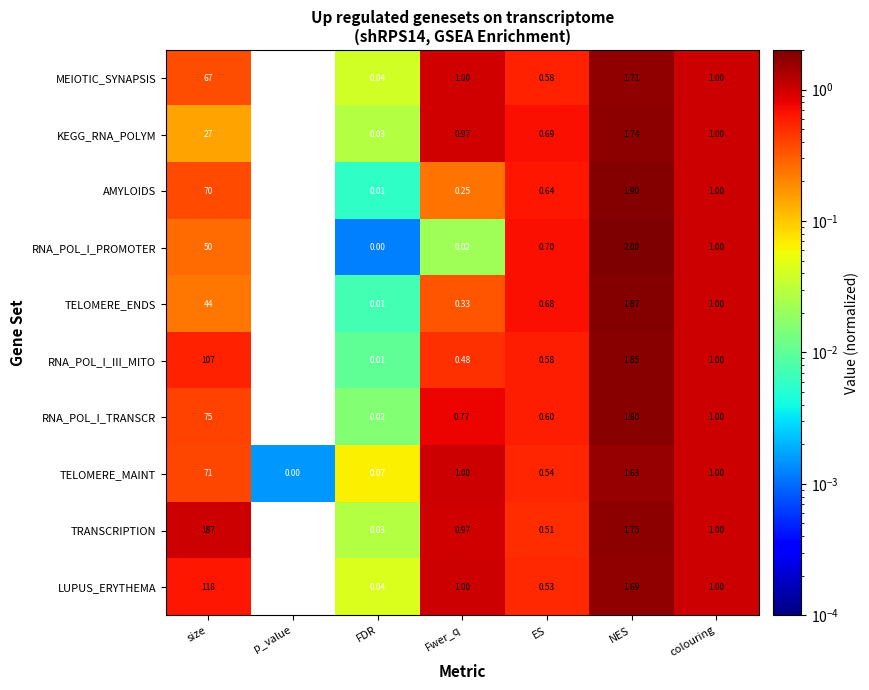

List the series in order of their peak value, lowest first.

KEGG_RNA_POLYM, TELOMERE_ENDS, RNA_POL_I_PROMOTER, MEIOTIC_SYNAPSIS, AMYLOIDS, TELOMERE_MAINT, RNA_POL_I_TRANSCR, RNA_POL_I_III_MITO, LUPUS_ERYTHEMA, TRANSCRIPTION